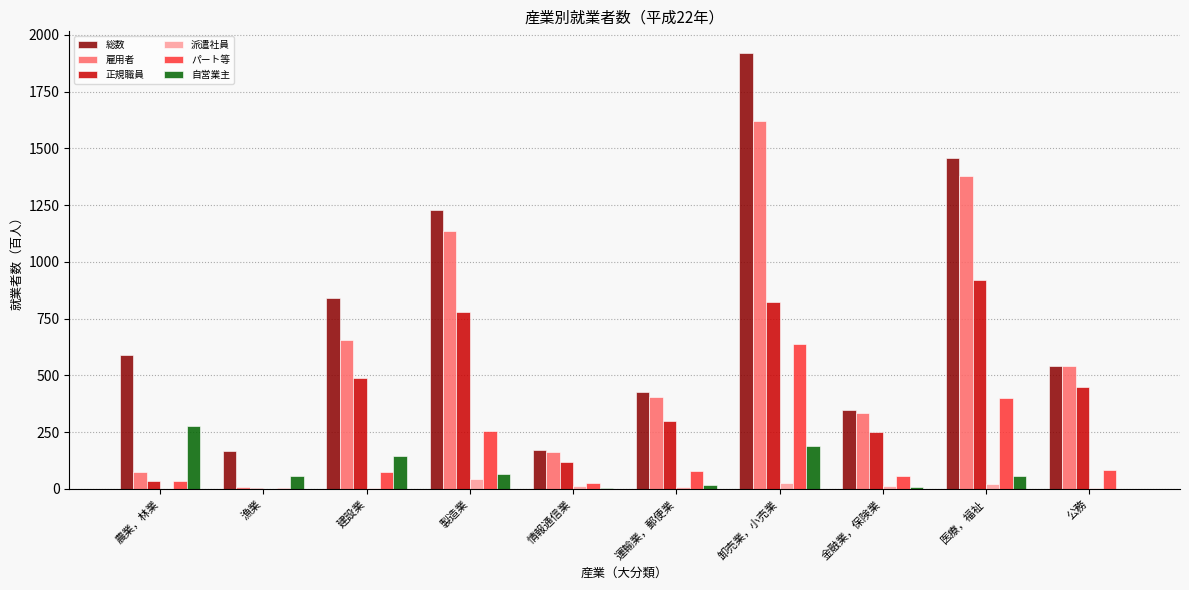

Which category has the highest value across all series?

卸売業，小売業